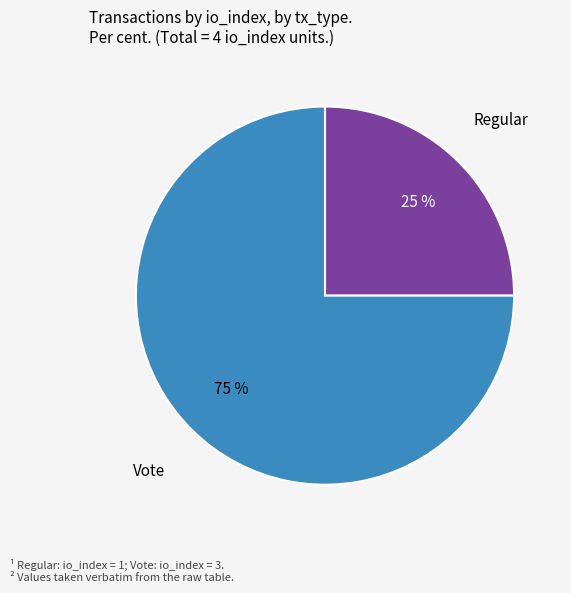

What is the ratio of the value at Vote to the value at Regular?

3.0